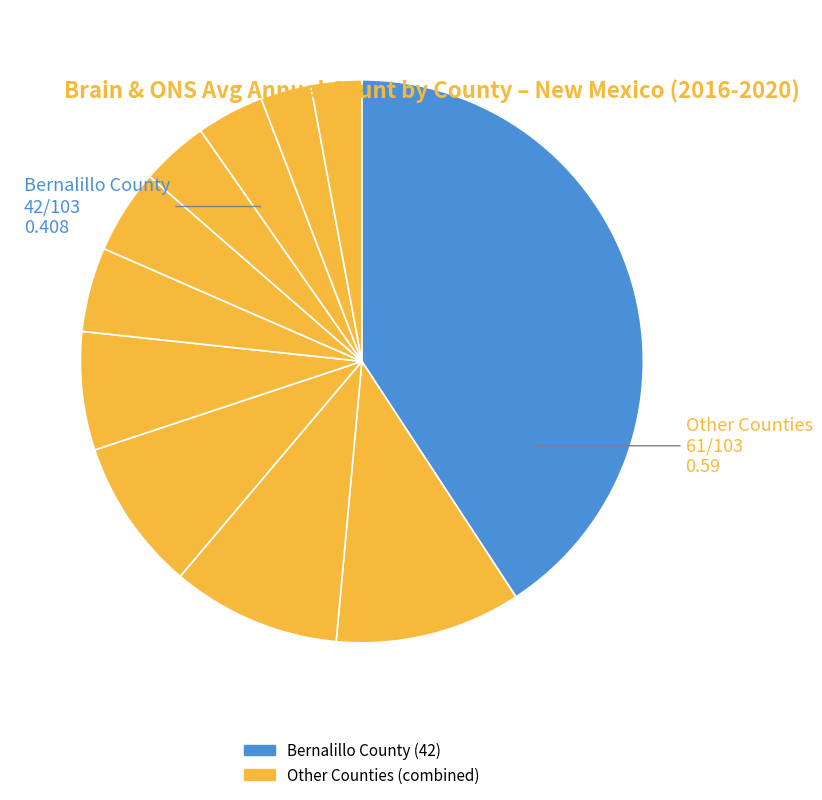

How many slices are in this pie chart?

11